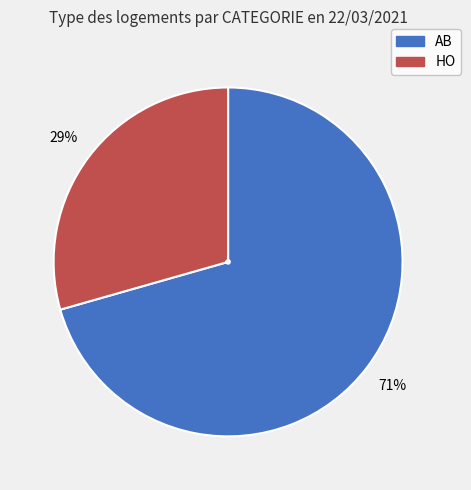

To the nearest percent, what is the combined percentage of AB and HO?

100%